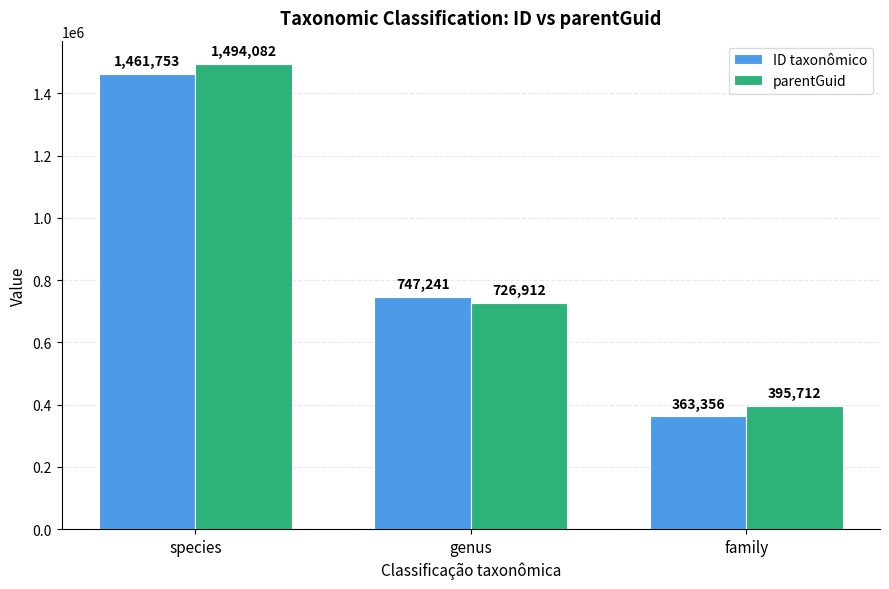

The parentGuid series shows 646758 at family. True or false?

False